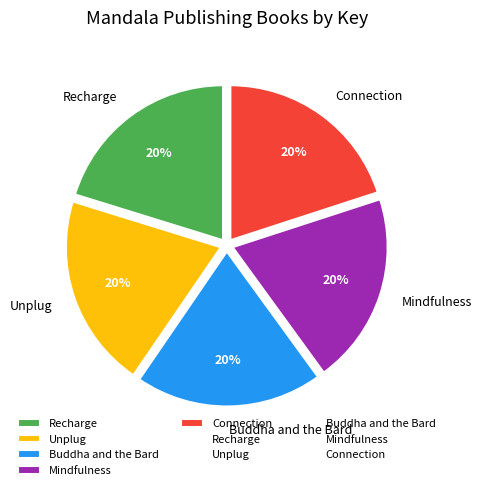

To the nearest percent, what percentage of the pie is Mindfulness?

20%